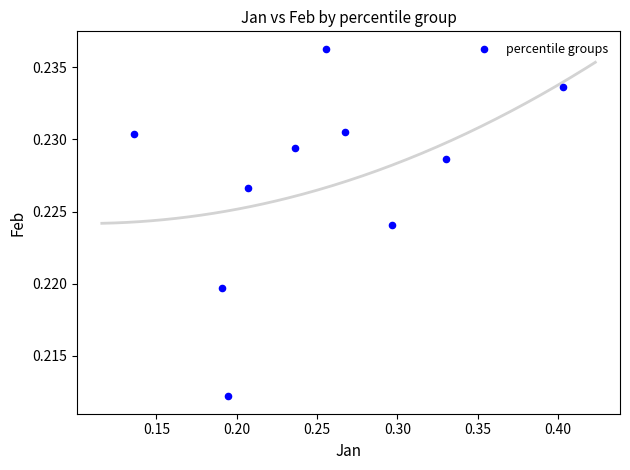

What is the range of X values (max minus min)?

0.3